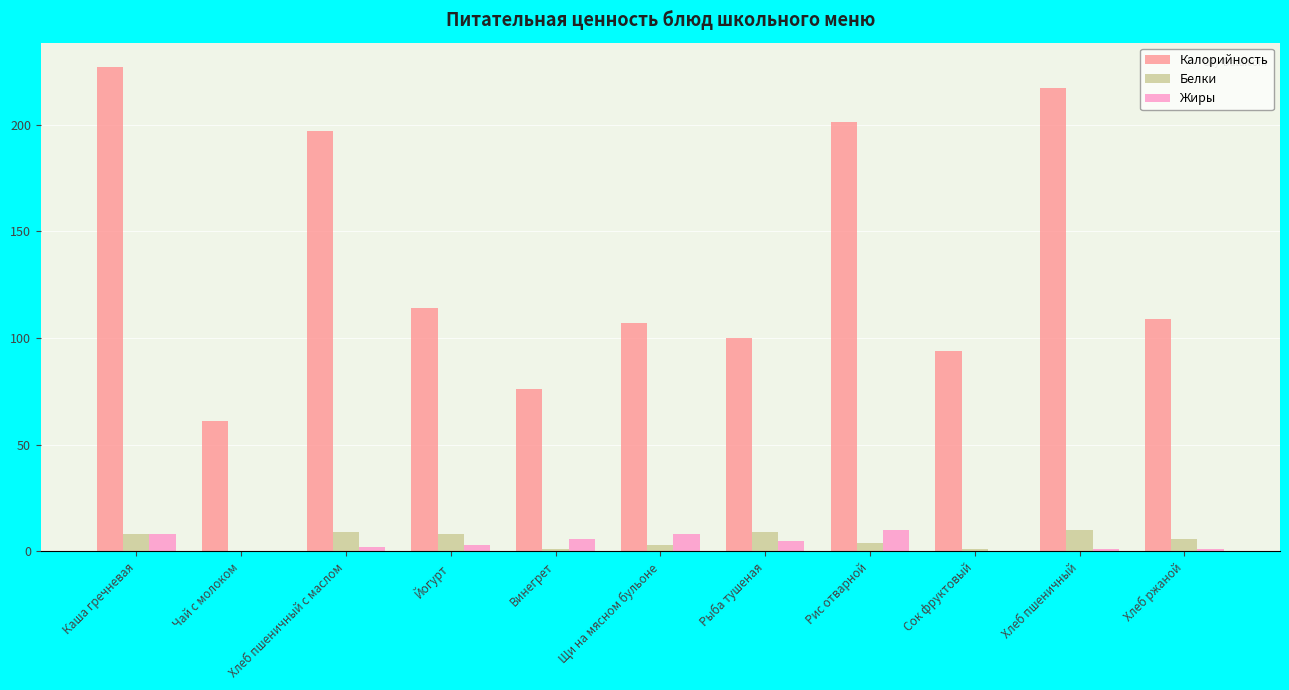

Which category has the highest value across all series?

Каша гречневая